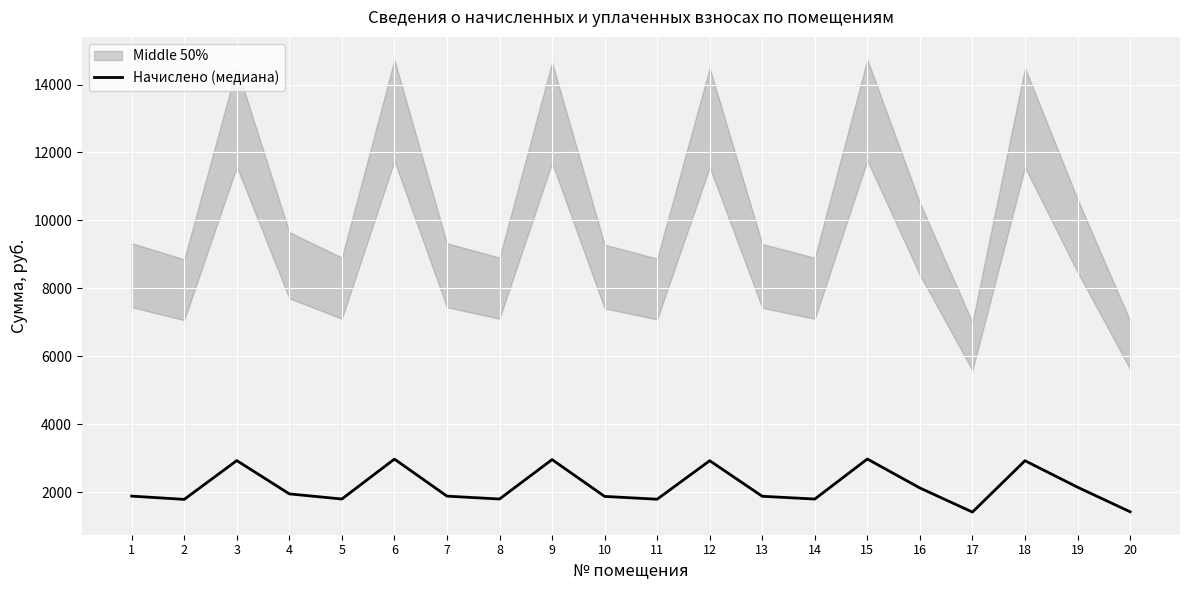

Does the chart display data point markers on the line(s)?

No